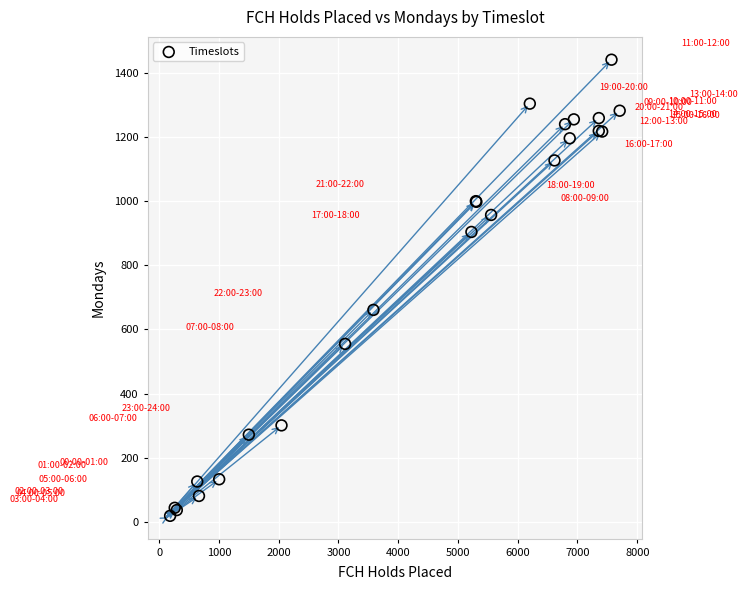

What Y value in the scatter plot is closest to 730?

661